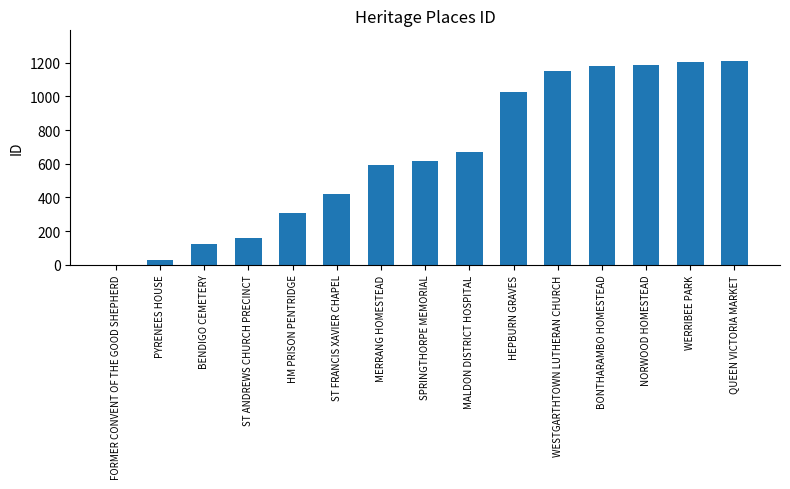

Count the number of categories in the chart.

15